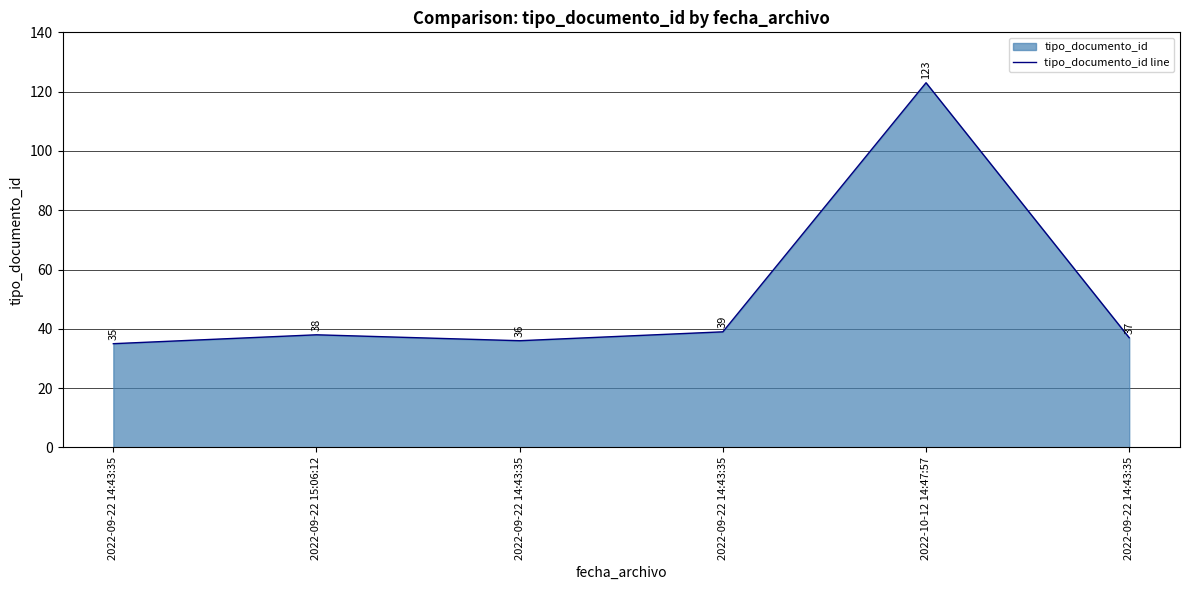

What is the sum of the values at 2022-09-22 14:43:35 and 2022-09-22 14:43:35?

74